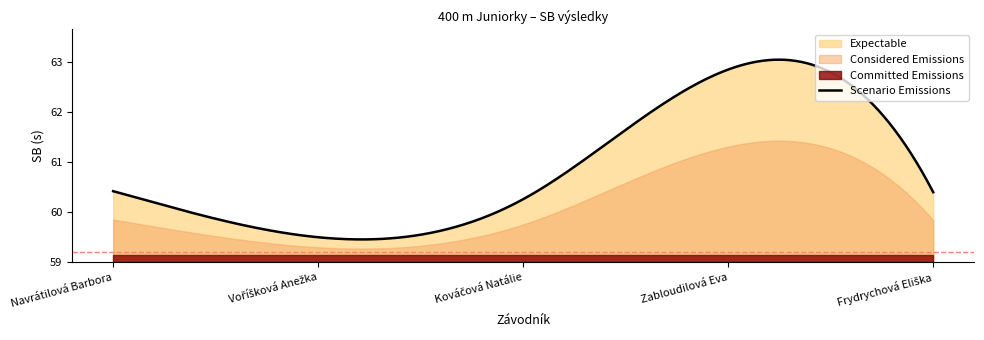

How many data points does each series have?

5